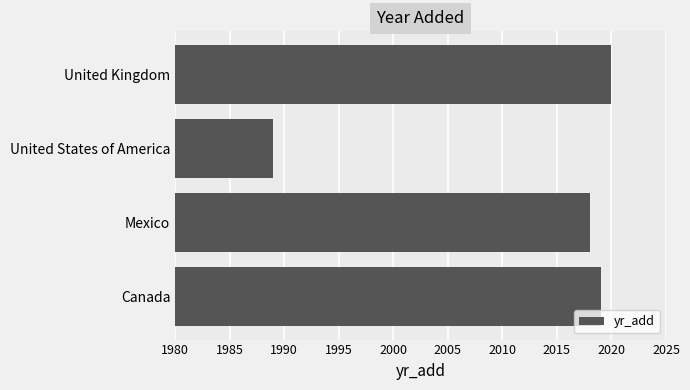

What is the change in value from Canada to United Kingdom?

+1